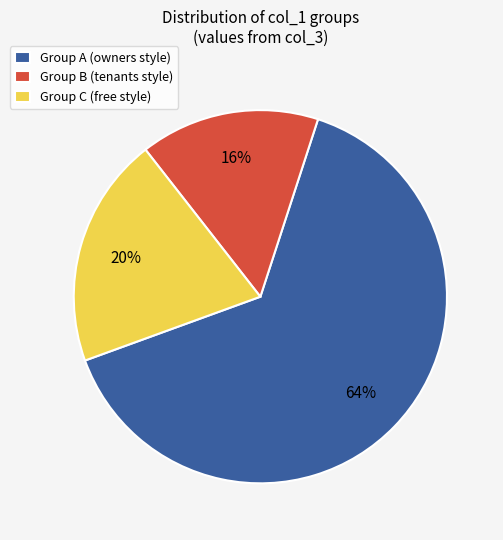

Do Group C (free style) and Group B (tenants style) together represent more than half of the pie?

No